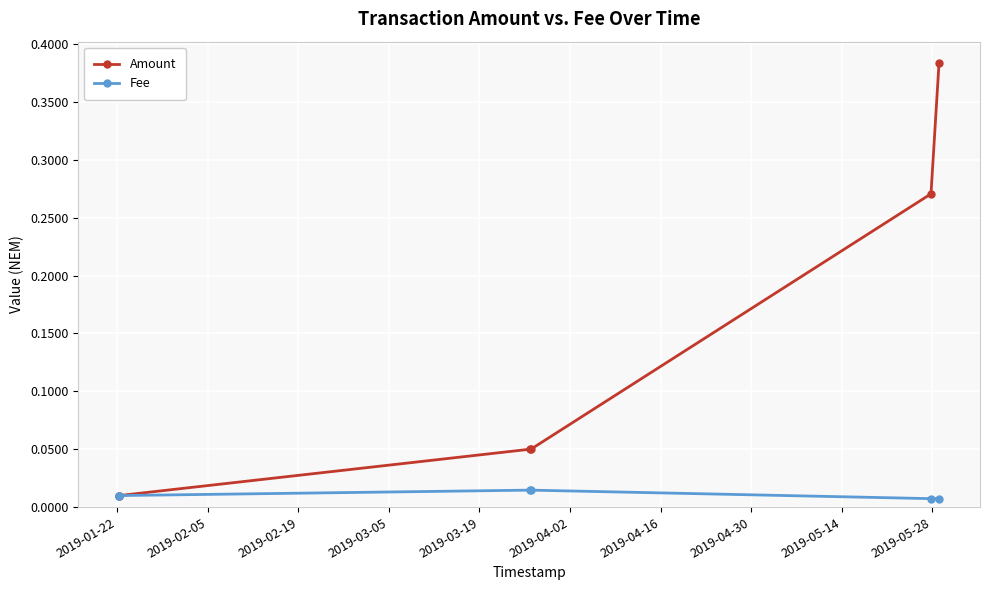

True or false: Amount has more than 1 points higher than both neighbors.

False